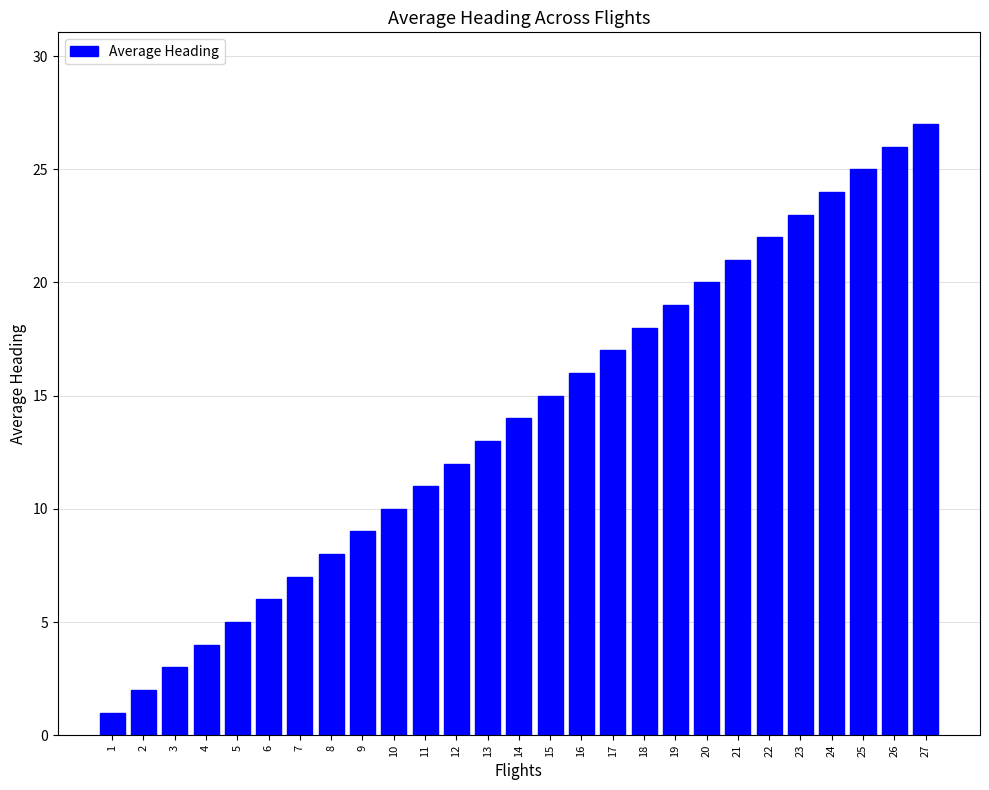

Is it true that the value at 25 is 25?

True